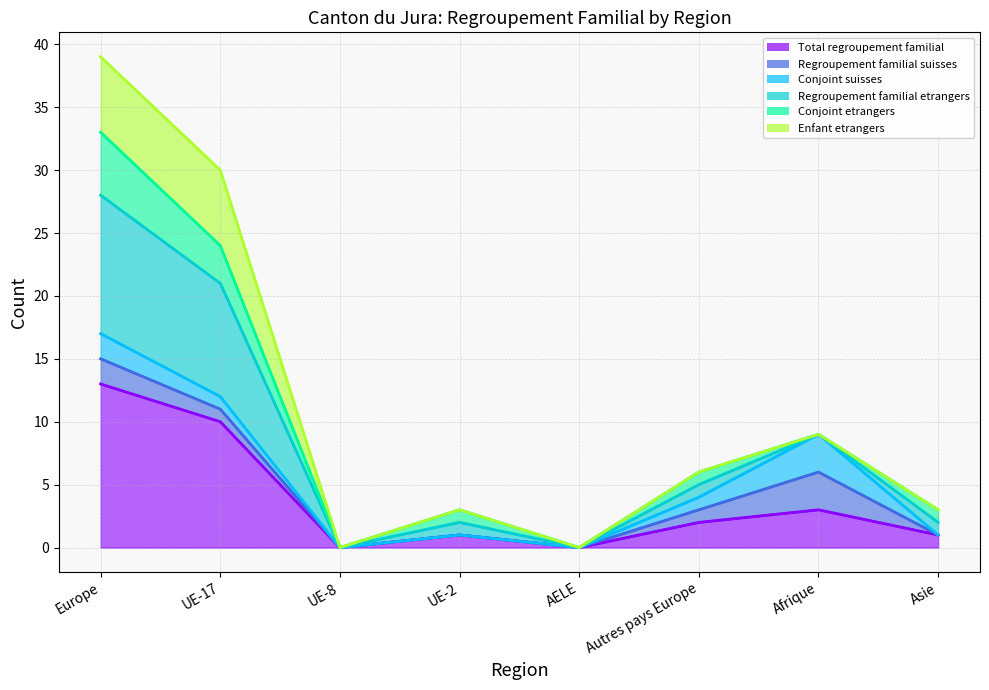

How many values in Conjoint suisses are above zero?

6